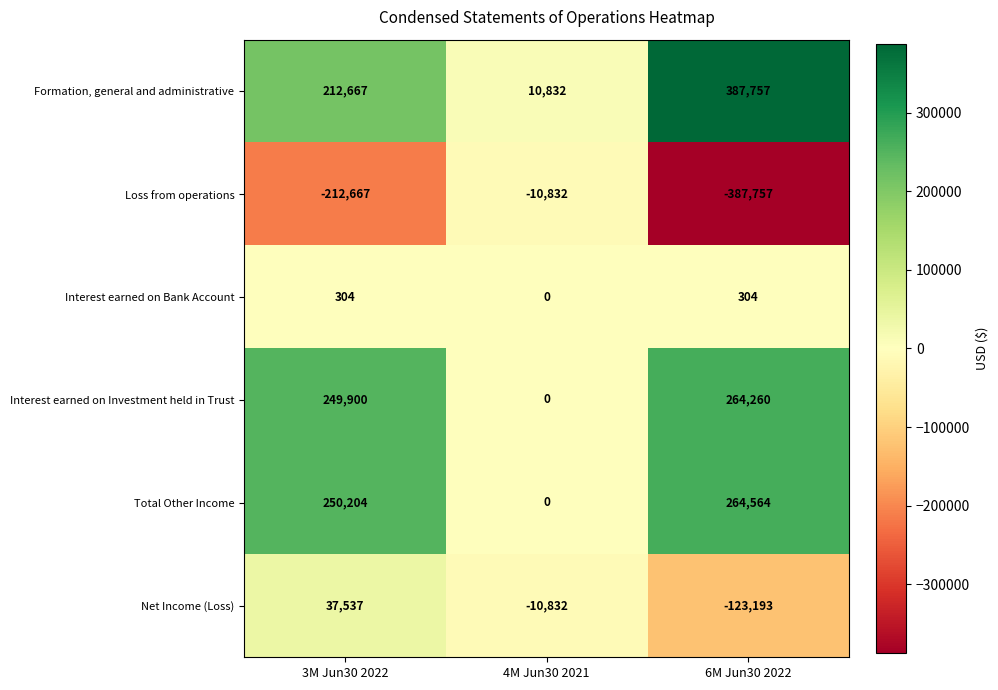

How many positive values does the Interest earned on Investment held in Trust series have?

2